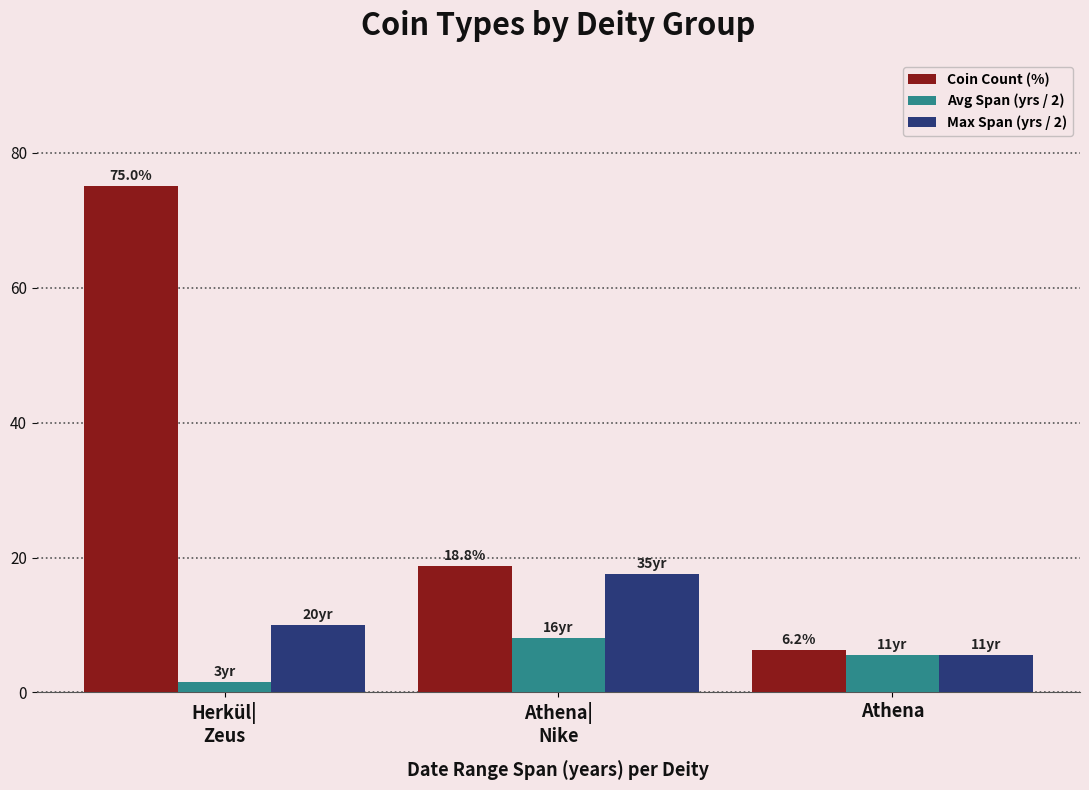

List the series in order of their overall mean, lowest first.

Avg Span (yrs / 2), Max Span (yrs / 2), Coin Count (%)